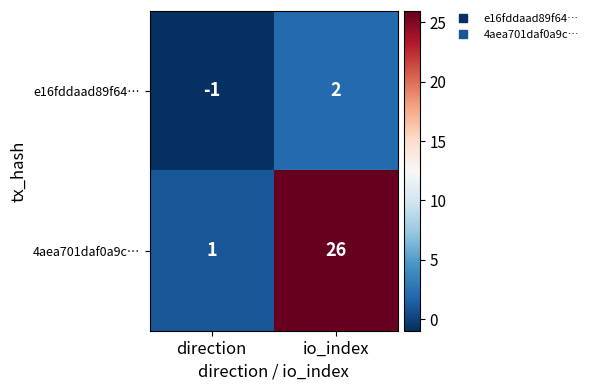

At how many categories does at least one series exceed 9?

1